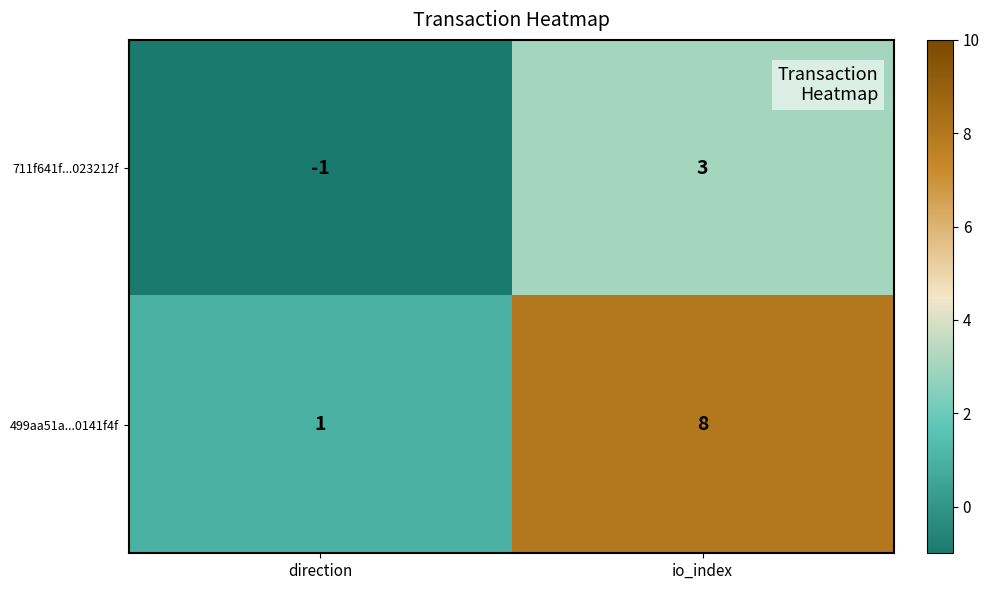

Reading left to right, list all the values displayed in this chart.

711f641f...023212f: -1	3
499aa51a...0141f4f: 1	8